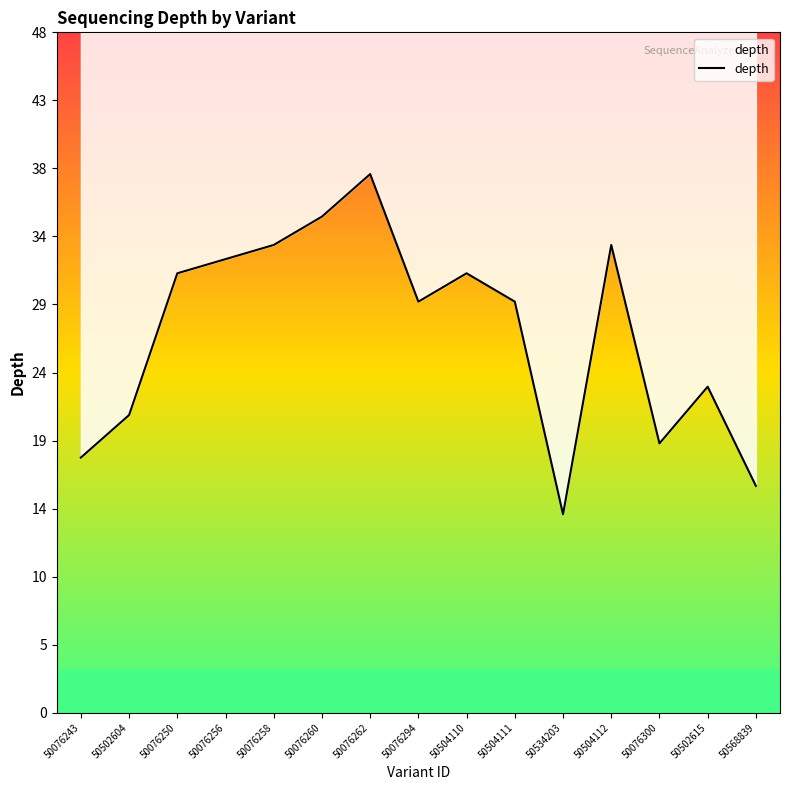

Reading left to right, what are all the values shown in this chart?

18	21	31	32	33	35	38	29	31	29	14	33	19	23	16